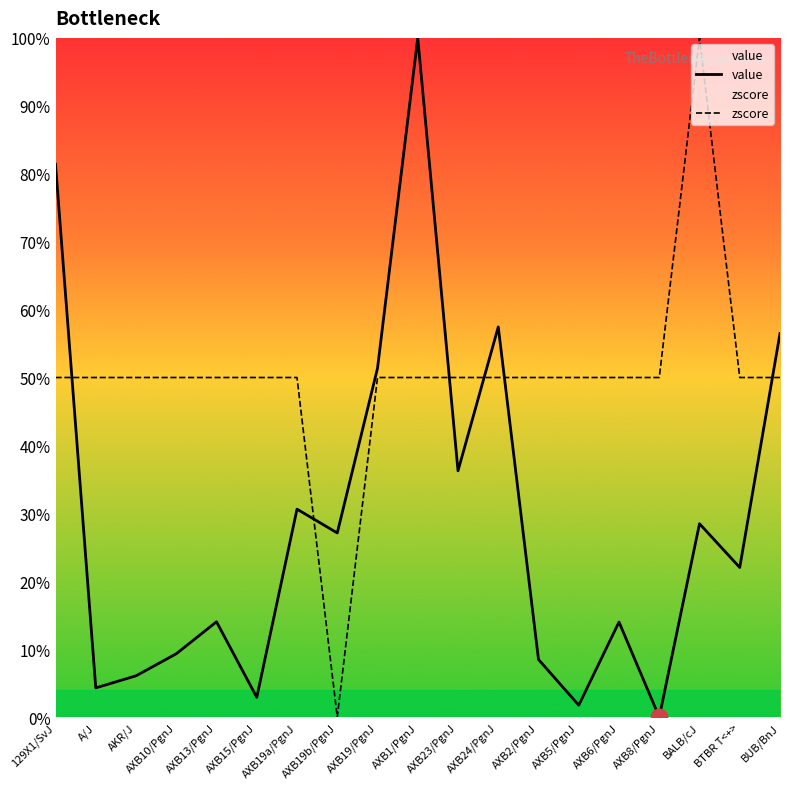

Does the chart have visible grid lines?

No